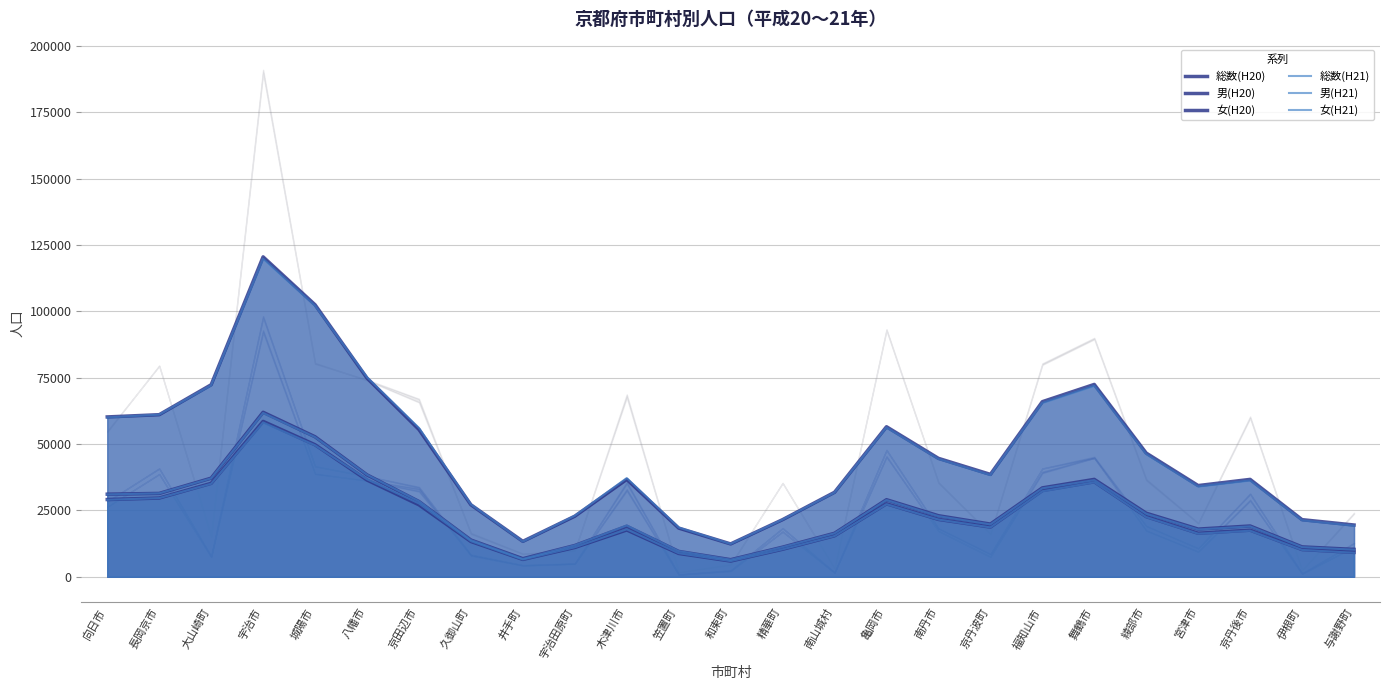

What is the difference between the second highest and minimum values in the 男(H21) series?

43609.1